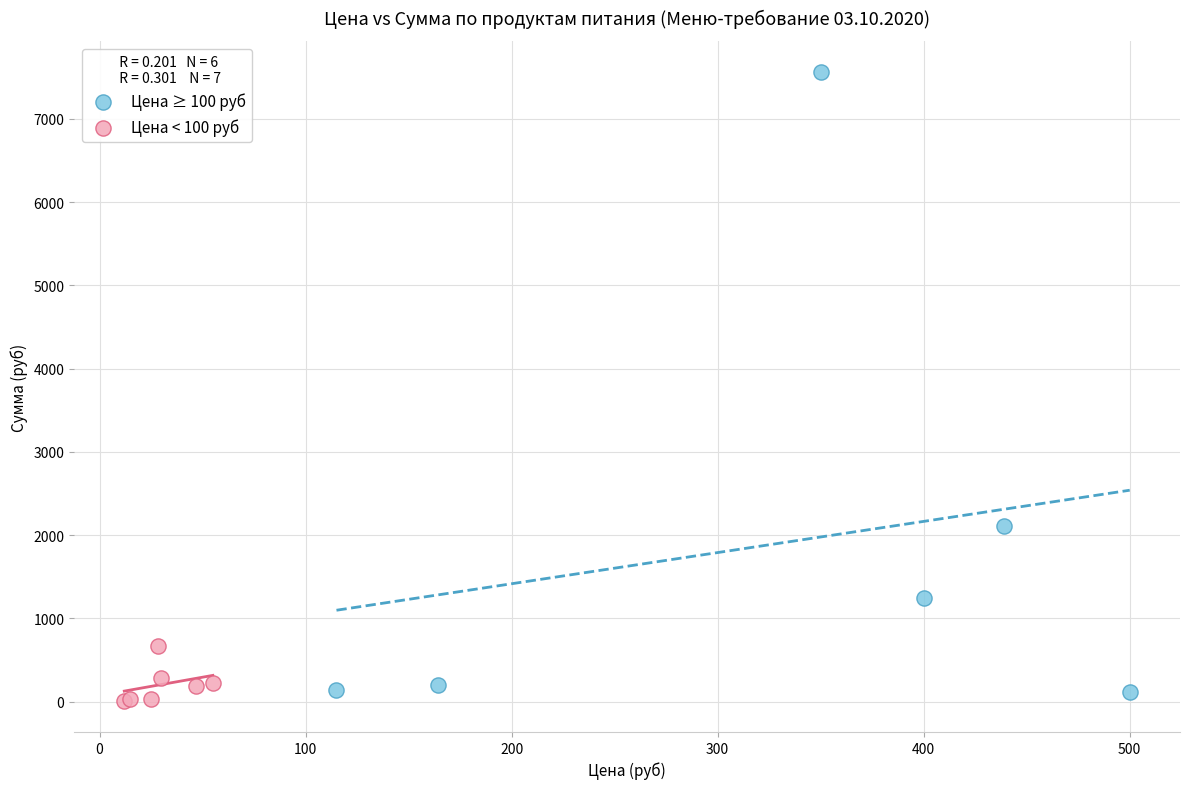

Which series contains the highest Y value?

Цена ≥ 100 руб